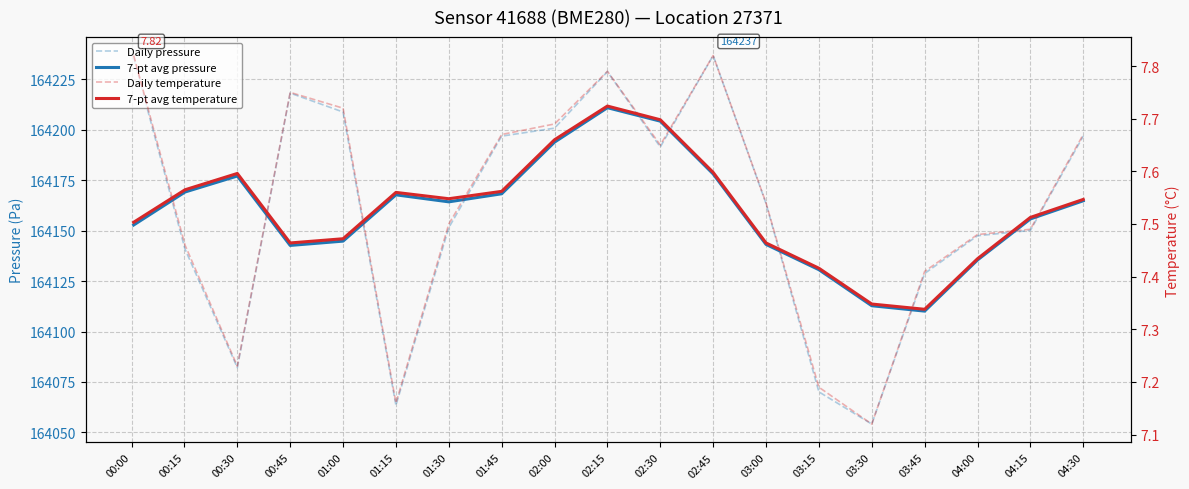

Which series has the largest range (max minus min)?

Daily pressure